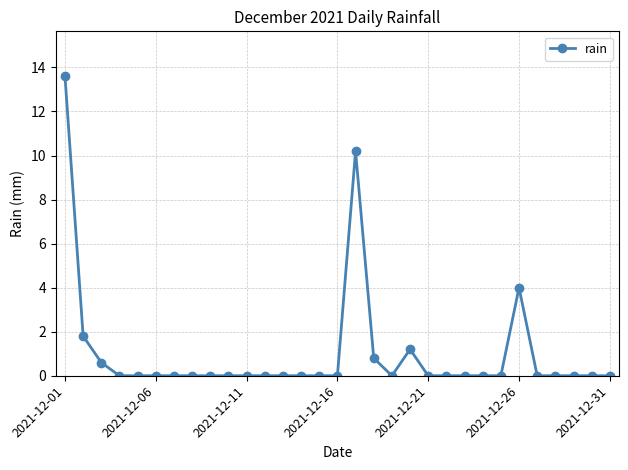

What is the average value?

1.0